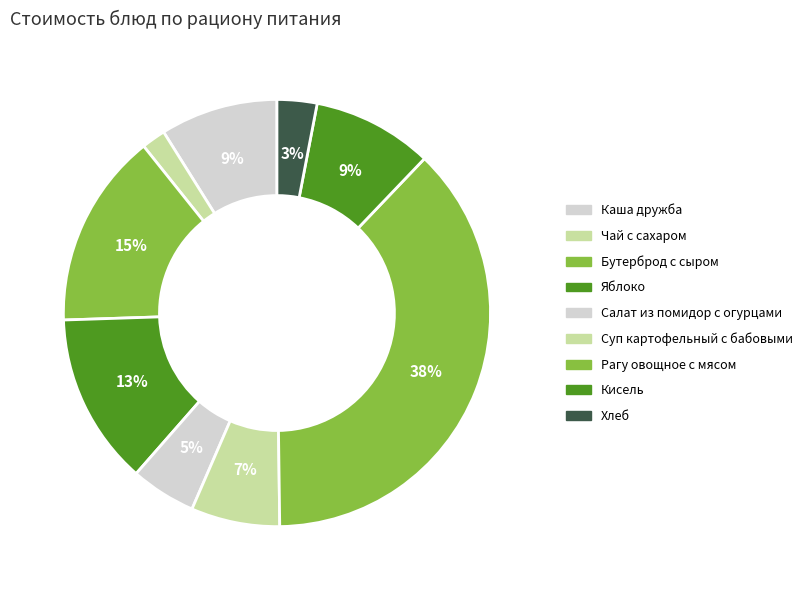

How many segments does this pie chart have?

9